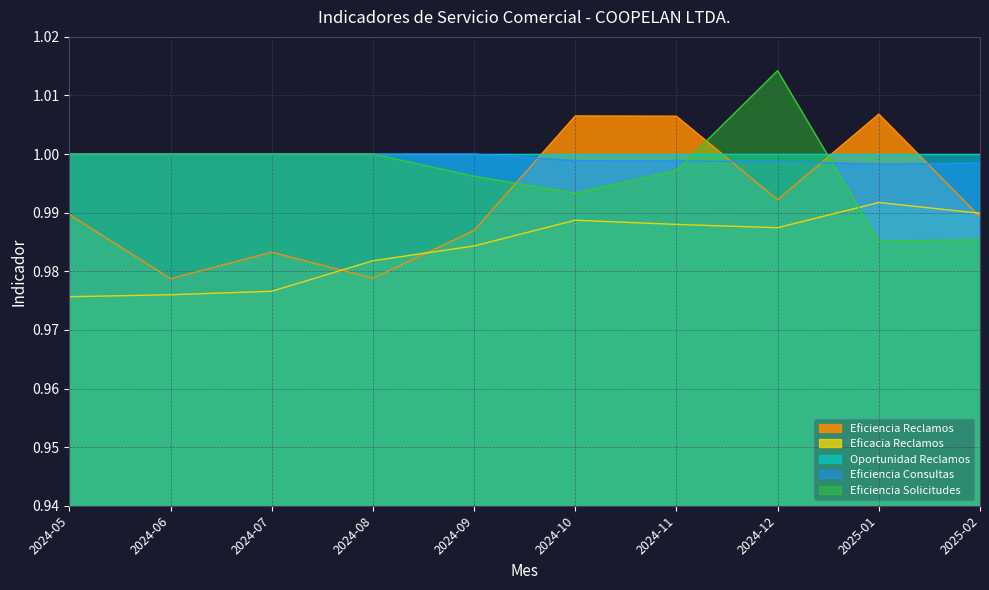

Does the chart have visible grid lines?

Yes